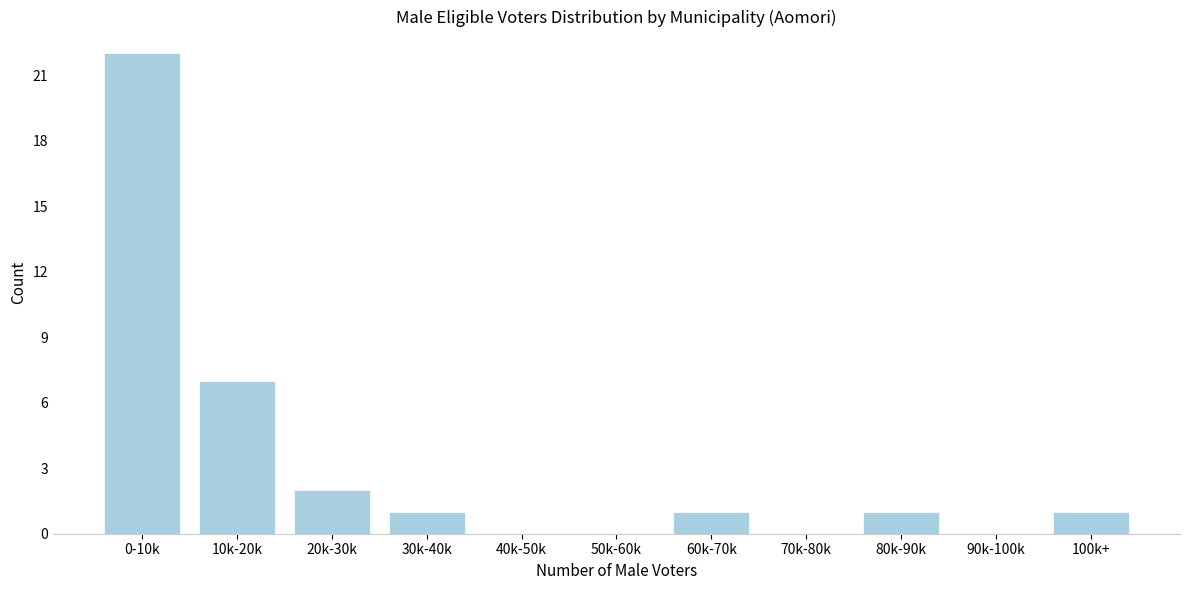

Reading right to left, what are all the values shown in this chart?

100k+=1	90k-100k=0	80k-90k=1	70k-80k=0	60k-70k=1	50k-60k=0	40k-50k=0	30k-40k=1	20k-30k=2	10k-20k=7	0-10k=22